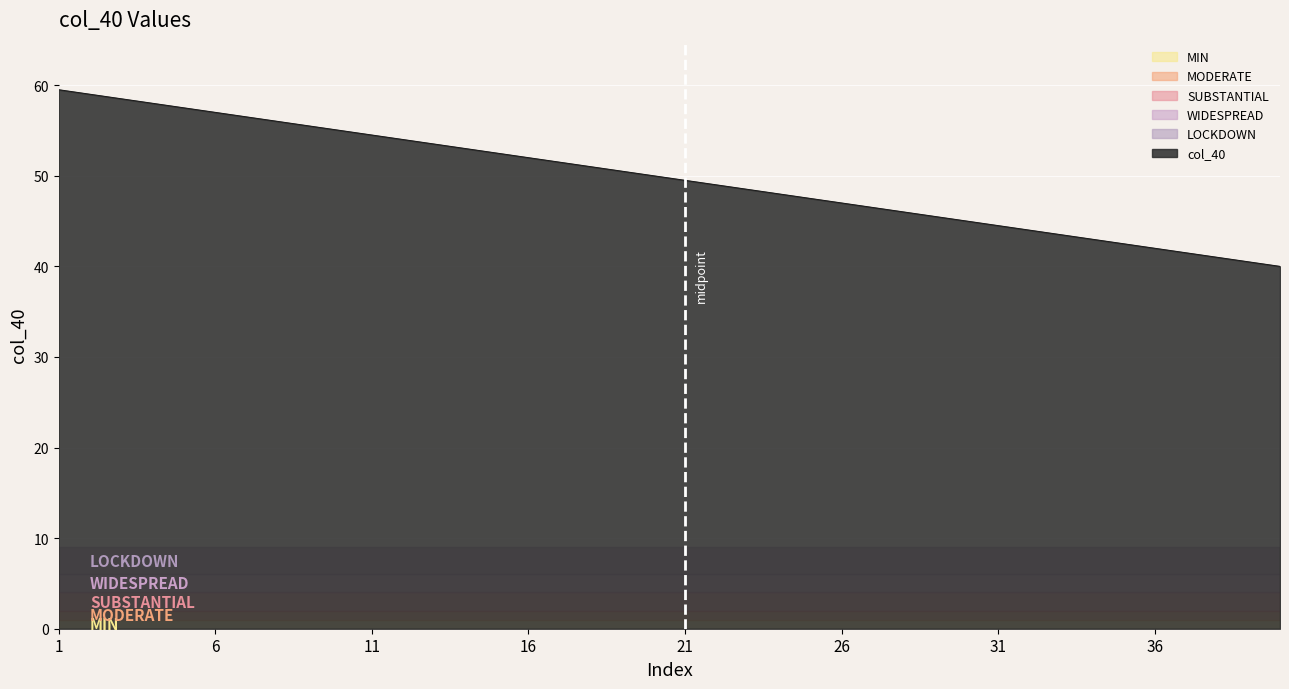

How many lines are shown in the chart?

1